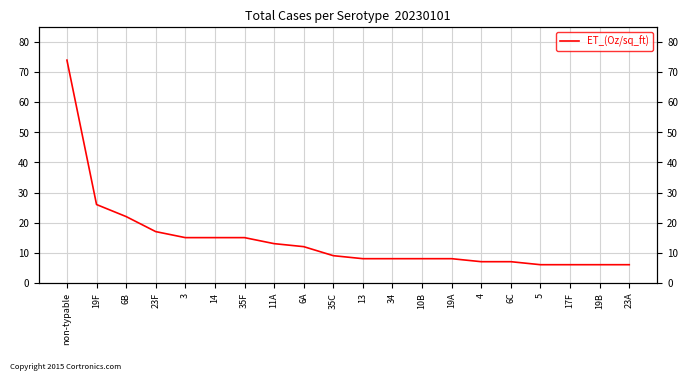

Count the number of values greater than 9.

9